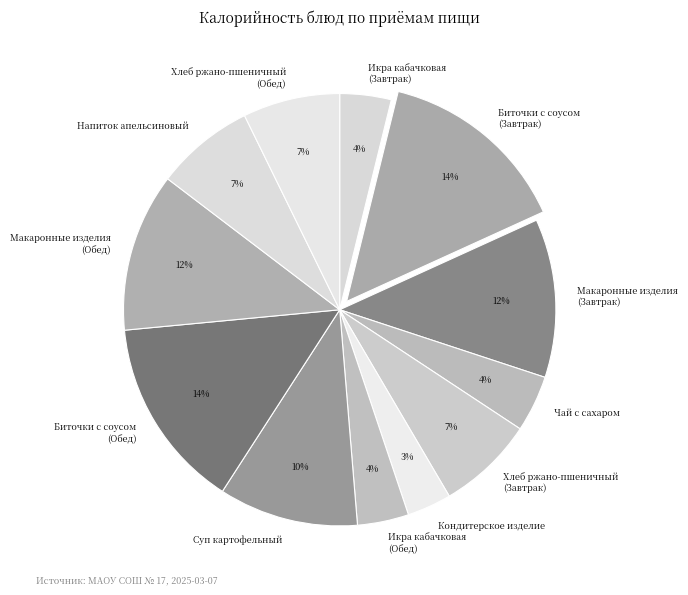

Which category has the smallest portion of the pie?

Кондитерское изделие